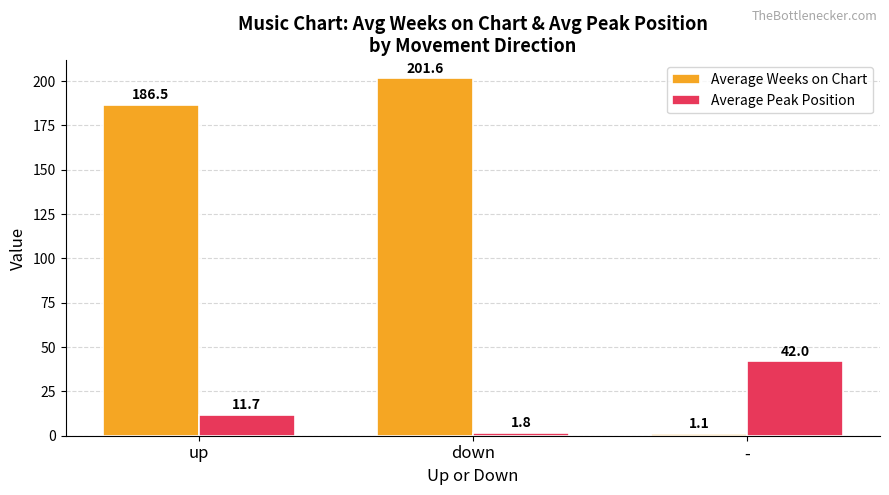

What is the spread (max minus min) of values at -?

40.9